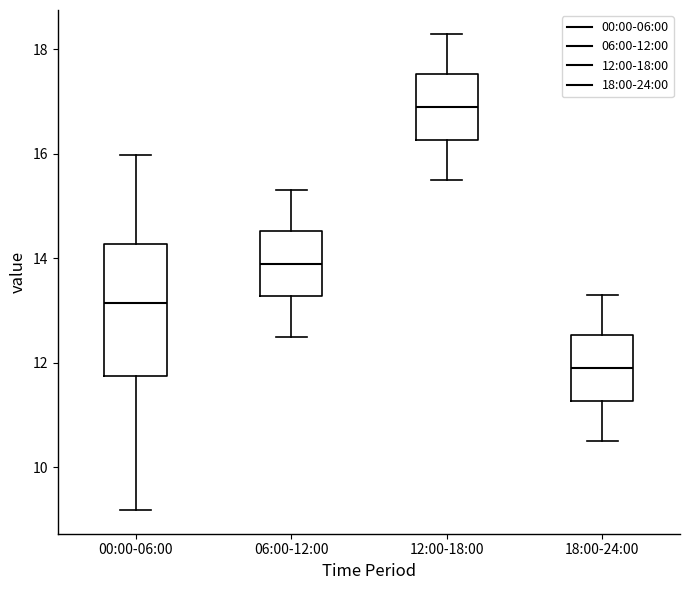

Reading left to right, transcribe this box plot: for each box, give where its median line is, the range the box spans, and where its two whiskers end, as read against the y-axis. The values are not printed on the chart, so give them approximately, as read against the axis.

00:00-06:00: median 13.2, box 11.8 to 14.2, whiskers 9.2 to 16.0
06:00-12:00: median 14.0, box 13.2 to 14.6, whiskers 12.6 to 15.4
12:00-18:00: median 17.0, box 16.2 to 17.6, whiskers 15.6 to 18.4
18:00-24:00: median 12.0, box 11.2 to 12.6, whiskers 10.6 to 13.4